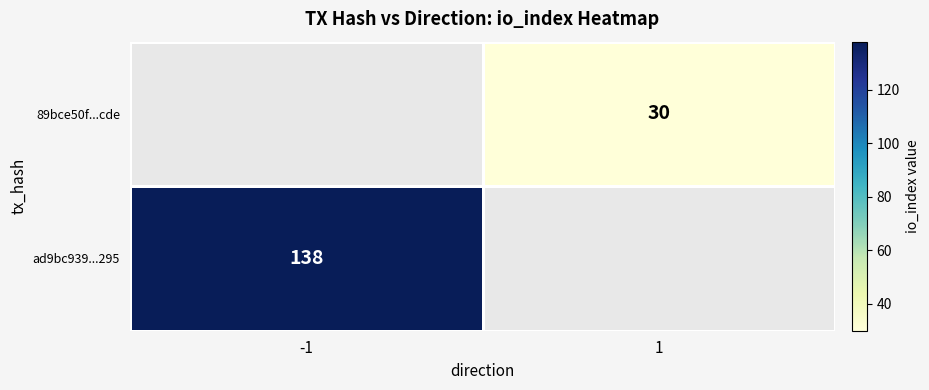

The value of 89bce50f...cde at 1 is 45. True or false?

False